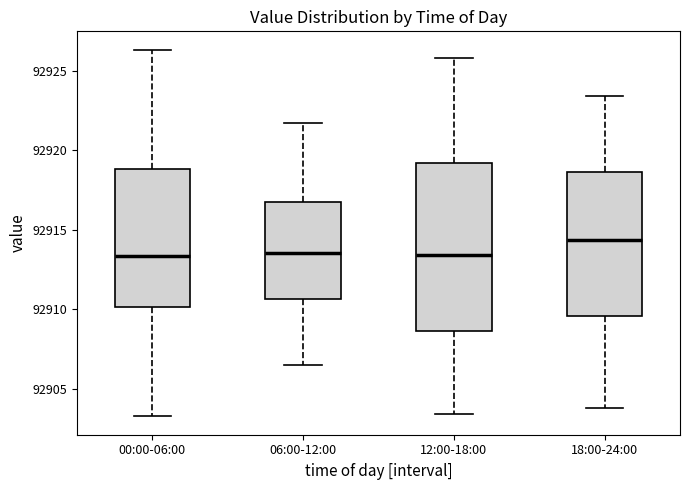

Reading left to right, transcribe this box plot: for each box, give where its median line is, the range the box spans, and where its two whiskers end, as read against the y-axis. The values are not printed on the chart, so give them approximately, as read against the axis.

00:00-06:00: median 92913.5, box 92910.0 to 92919.0, whiskers 92903.5 to 92926.5
06:00-12:00: median 92913.5, box 92910.5 to 92916.5, whiskers 92906.5 to 92921.5
12:00-18:00: median 92913.5, box 92908.5 to 92919.0, whiskers 92903.5 to 92926.0
18:00-24:00: median 92914.5, box 92909.5 to 92918.5, whiskers 92904.0 to 92923.5